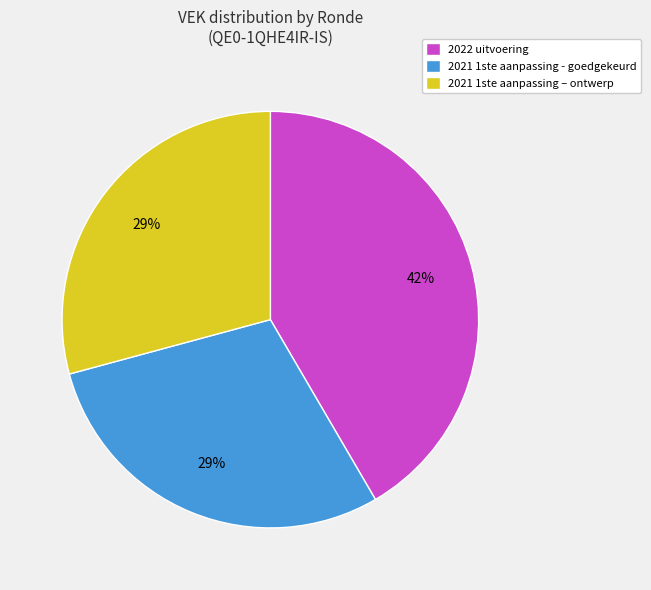

Approximately how many times larger is the value at 2021 1ste aanpassing – ontwerp compared to 2021 1ste aanpassing - goedgekeurd?

1.0